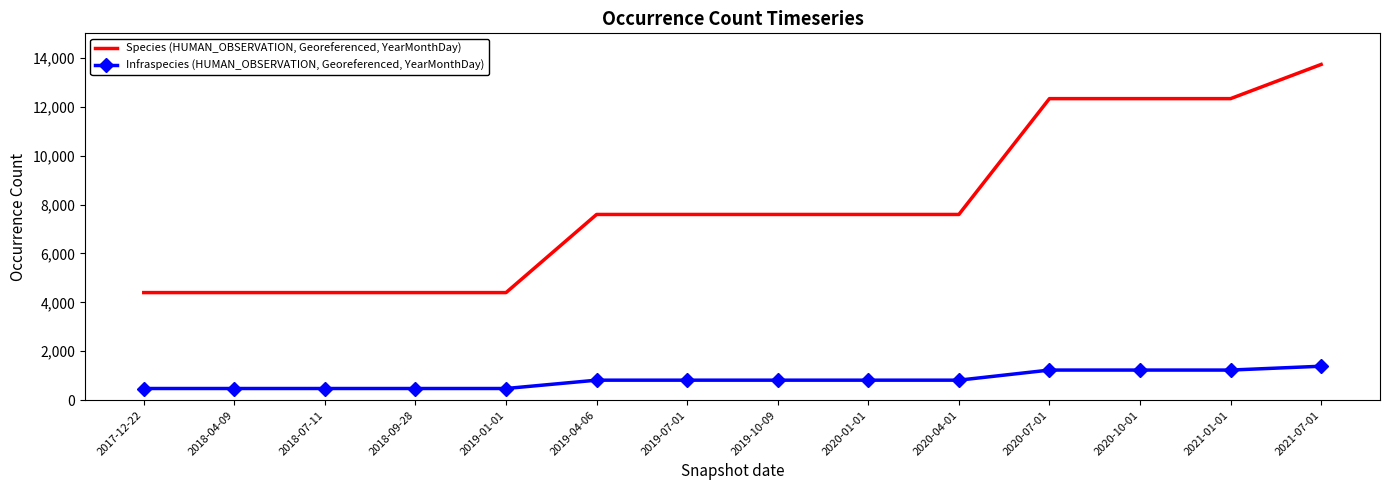

Which series has the largest range (max minus min)?

Species (HUMAN_OBSERVATION, Georeferenced, YearMonthDay)